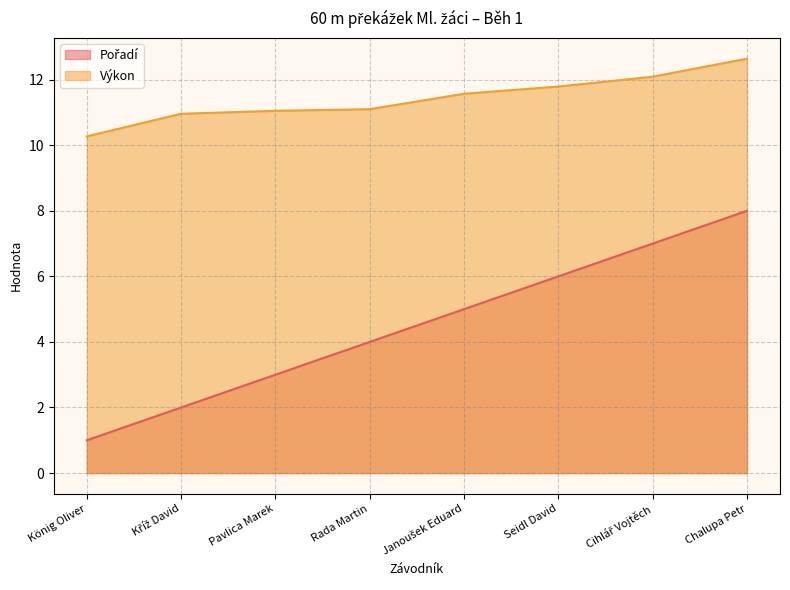

Rank the series at Chalupa Petr from lowest to highest value.

Pořadí, Výkon